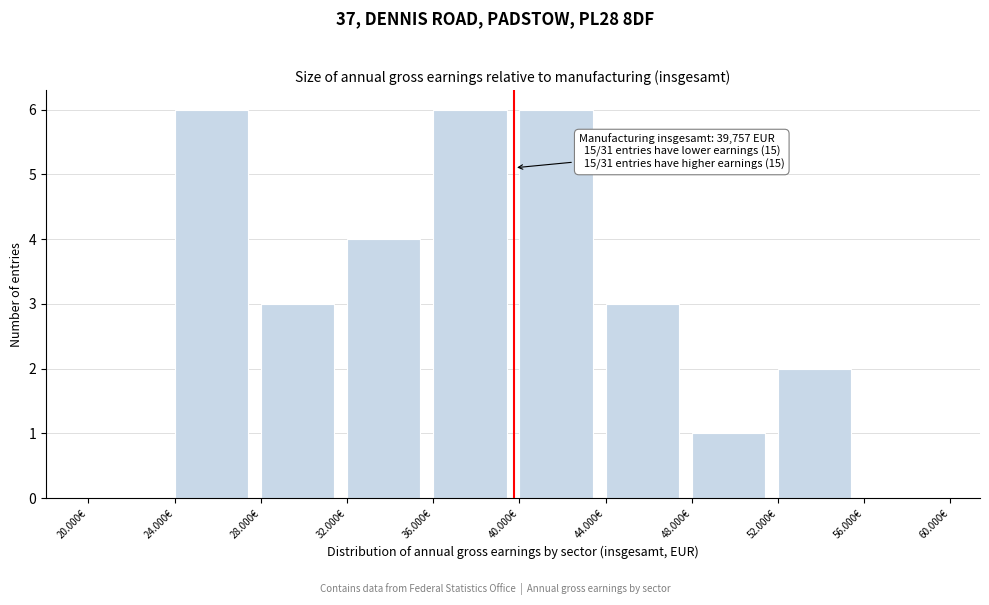

Reading left to right, list all the values displayed in this chart.

20.000€=0	24.000€=6	28.000€=3	32.000€=4	36.000€=6	40.000€=6	44.000€=3	48.000€=1	52.000€=2	56.000€=0